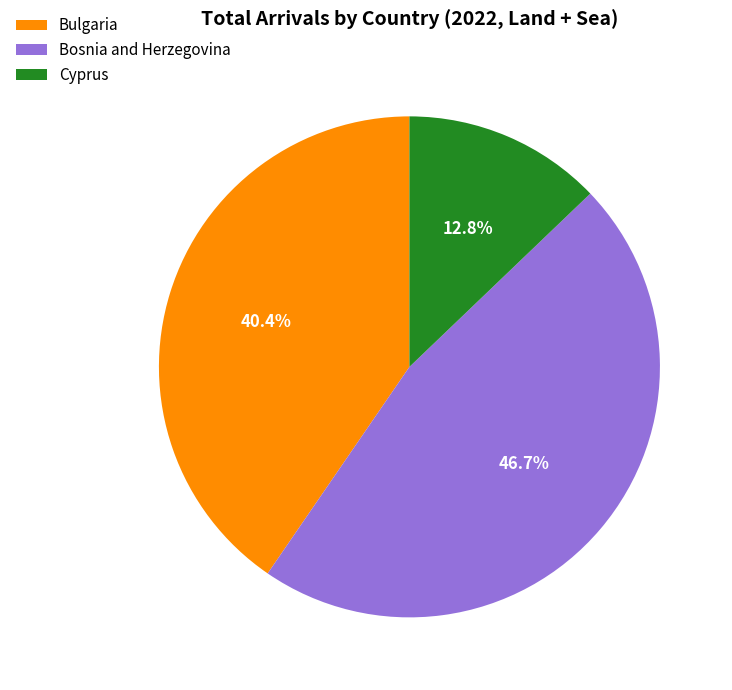

How many segments does this pie chart have?

3